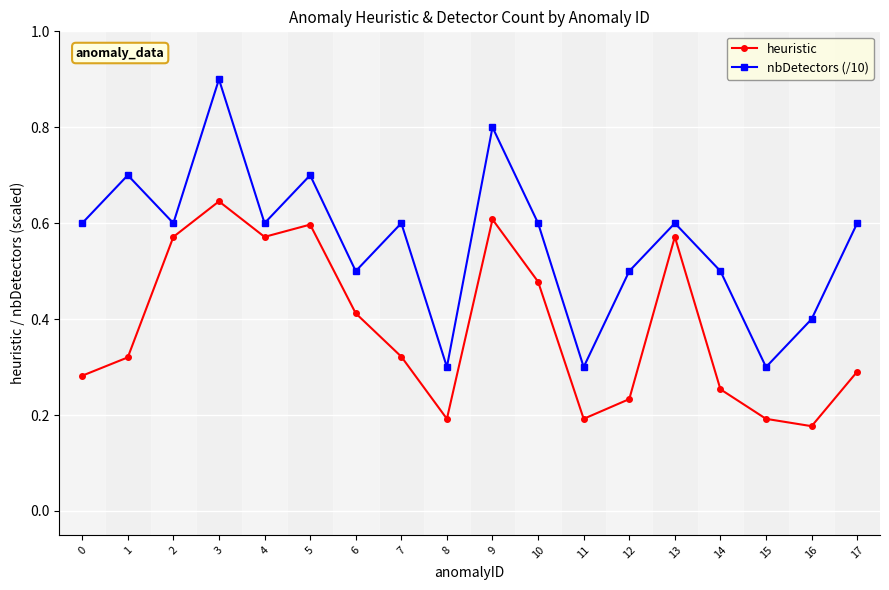

True or false: nbDetectors (/10) and heuristic cross at least once.

False